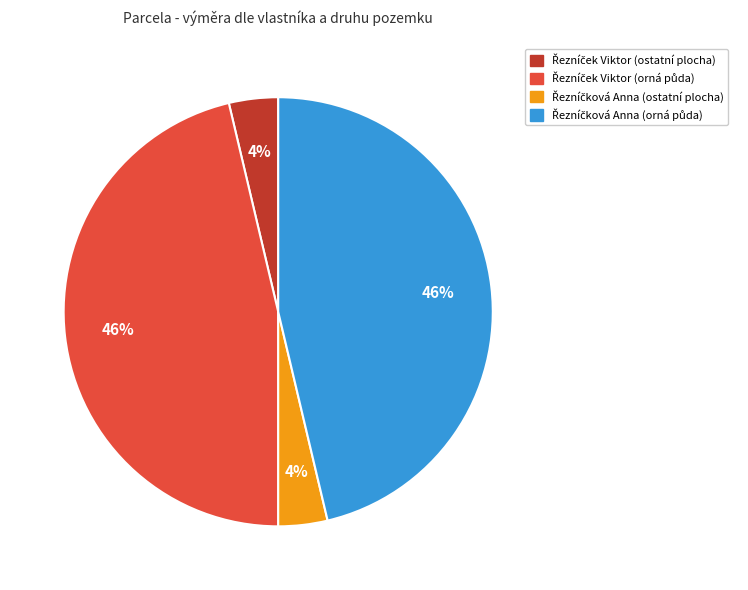

Is there any slice that represents more than half of the pie?

No